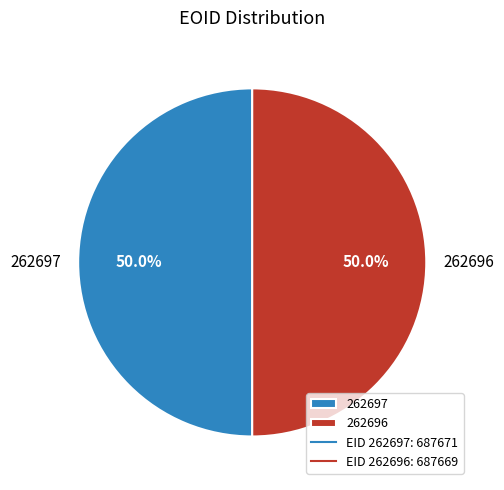

Do 262696 and 262697 together represent more than half of the pie?

Yes